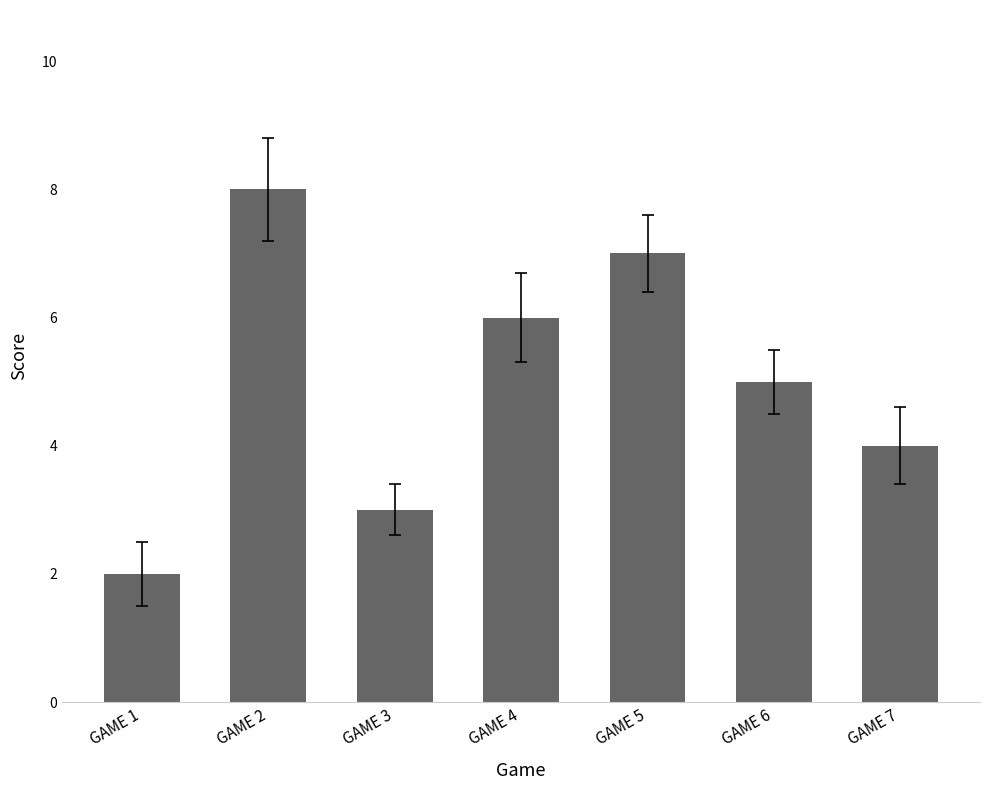

Reading left to right, list all the values displayed in this chart.

GAME 1=2	GAME 2=8	GAME 3=3	GAME 4=6	GAME 5=7	GAME 6=5	GAME 7=4